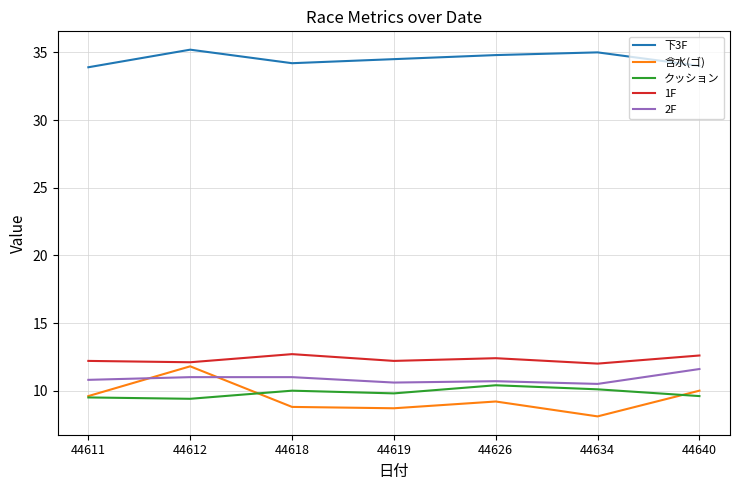

True or false: 含水(ゴ) and 下3F cross at least once.

False